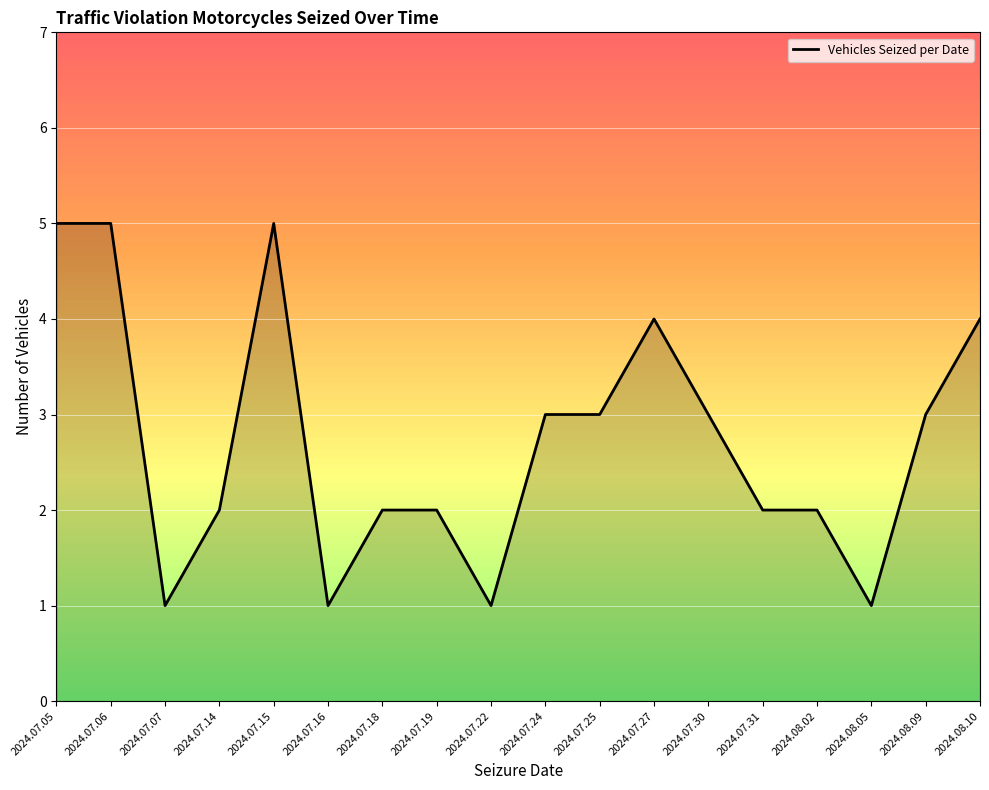

What position from the left is 2024.07.27?

12